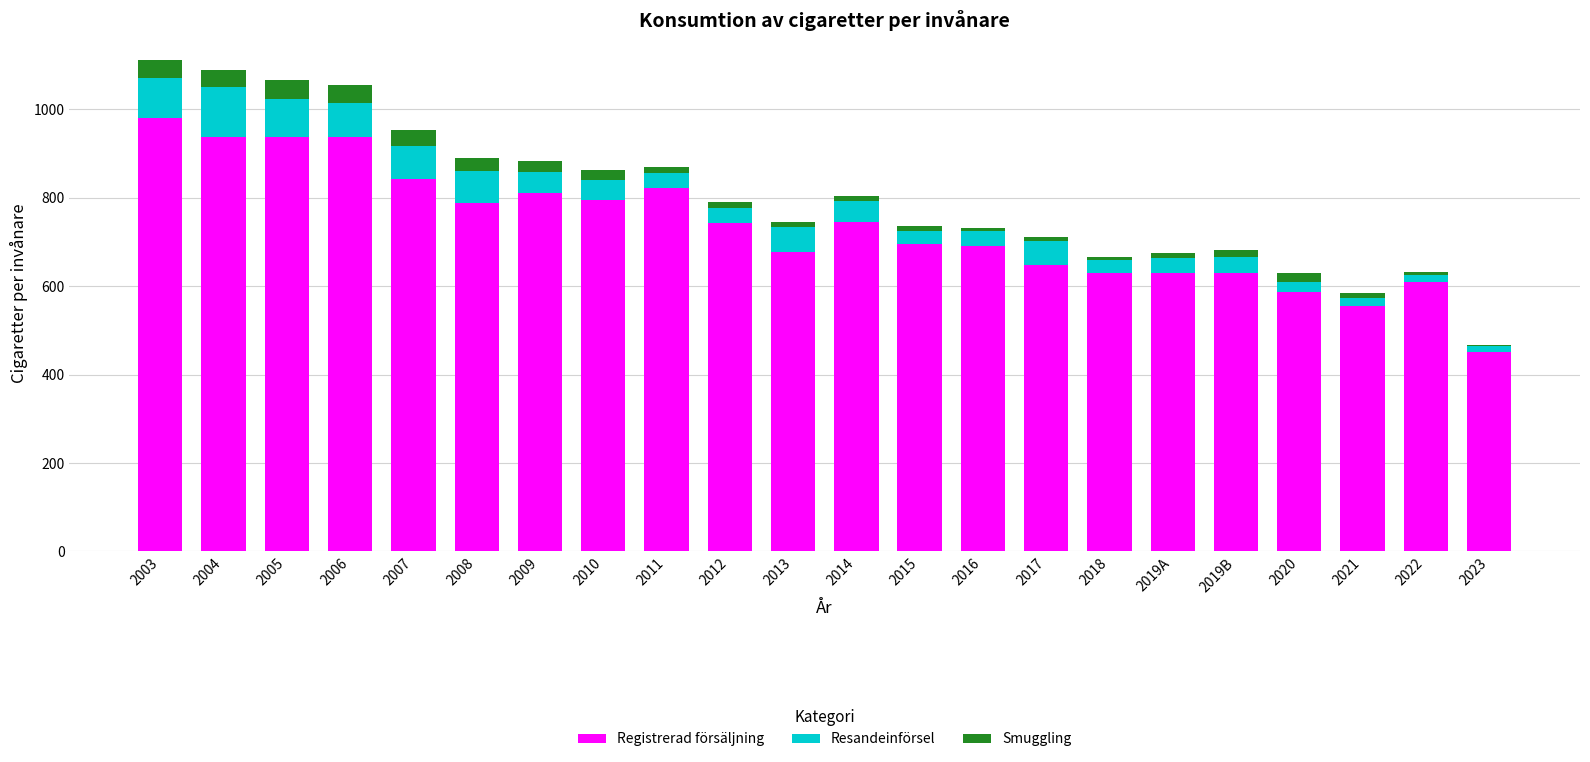

What is the highest value of the Registrerad försäljning series?

979.3